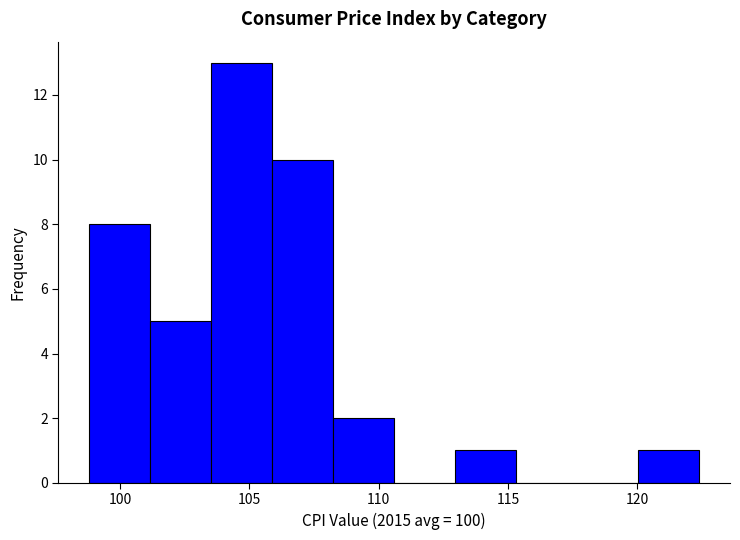

How tall is the bar that spans 120.0 to 122.5 on the x-axis? Neither the bar edges nor the heights are printed on the chart, so give them approximately, as read against the axes.

1